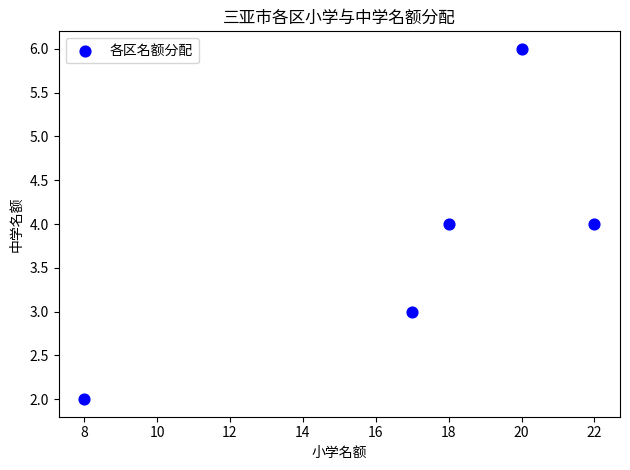

What is the average Y value?

4